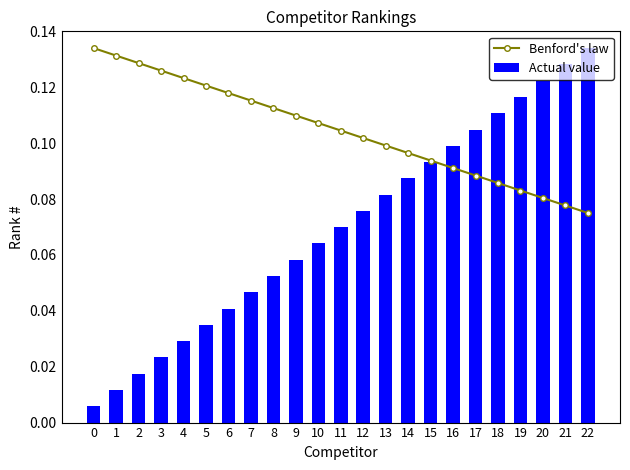

What is the difference between the maximum and minimum values in the Actual value series?

0.1